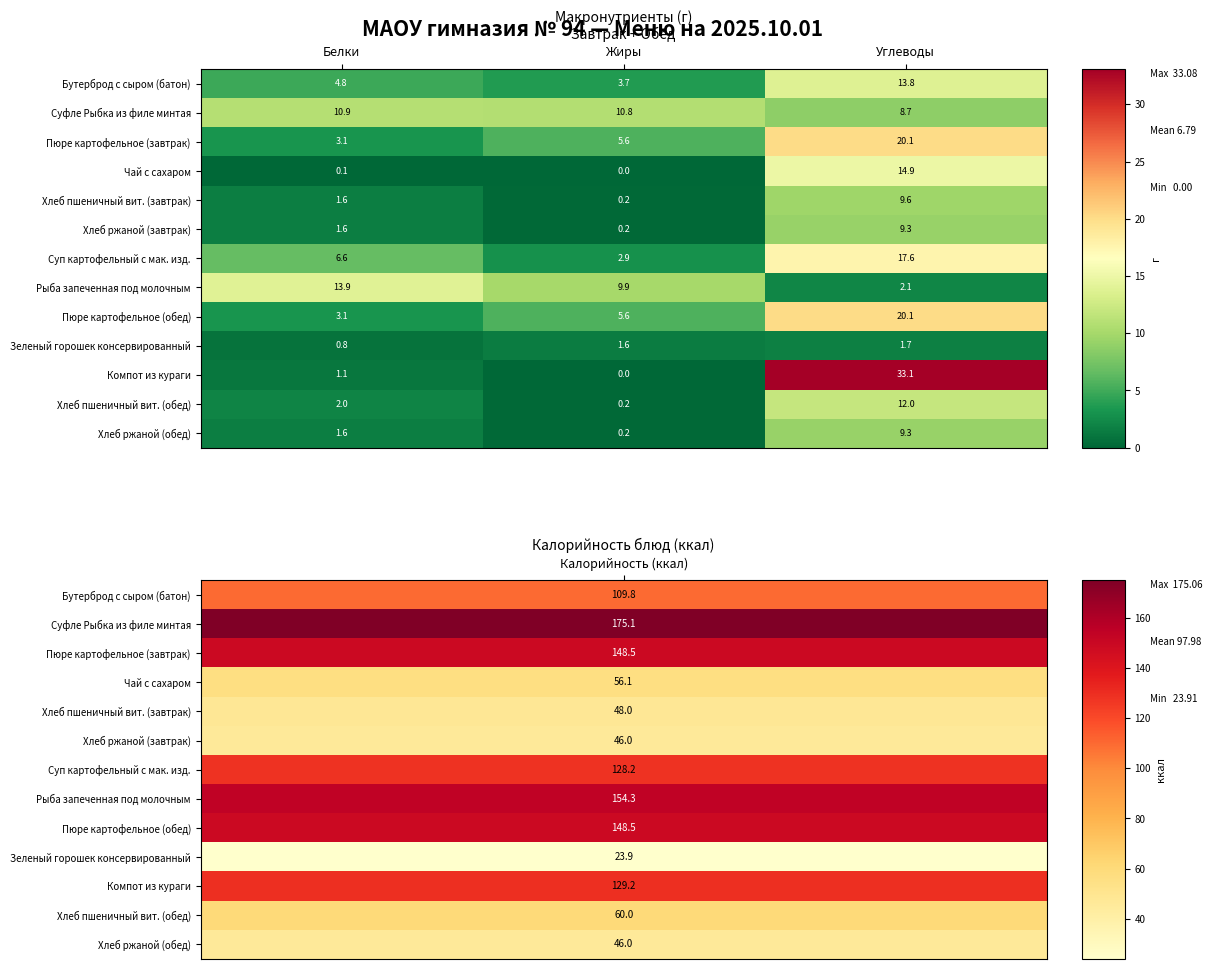

At which category is the sum across all series the highest?

Углеводы